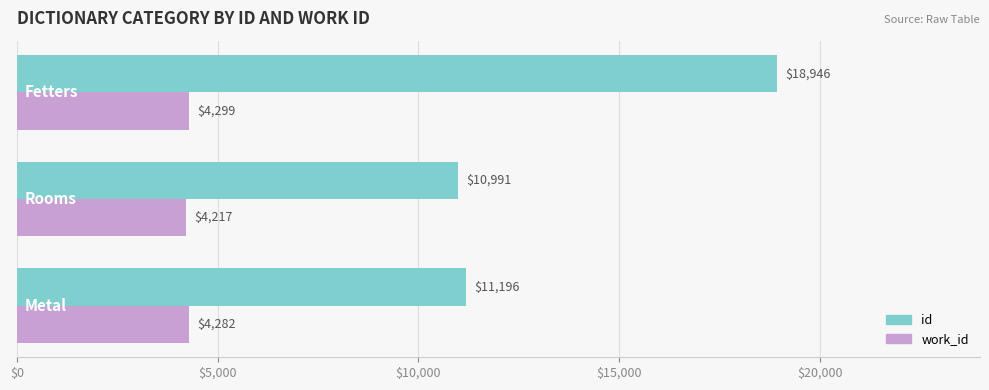

Which series has the largest total across all categories?

id